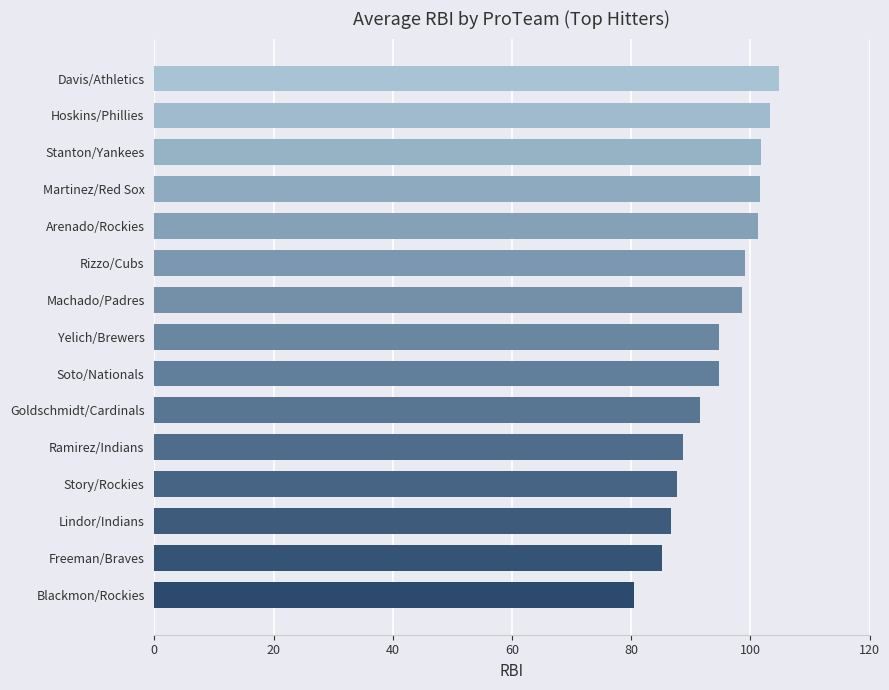

The chart shows a value of 91.6 at Goldschmidt/Cardinals. True or false?

True